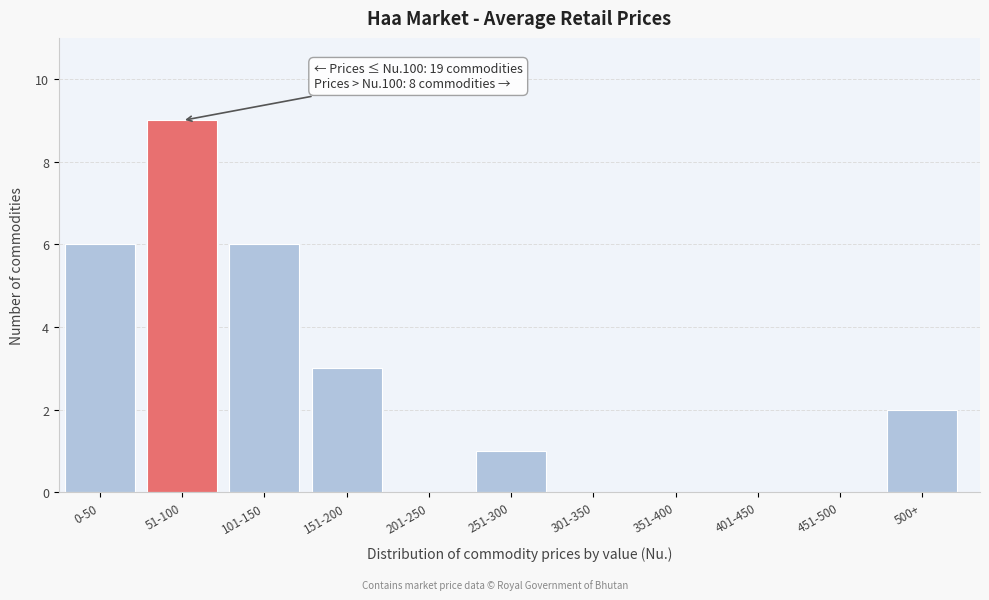

Reading left to right, what are all the values shown in this chart?

0-50=6	51-100=9	101-150=6	151-200=3	201-250=0	251-300=1	301-350=0	351-400=0	401-450=0	451-500=0	500+=2